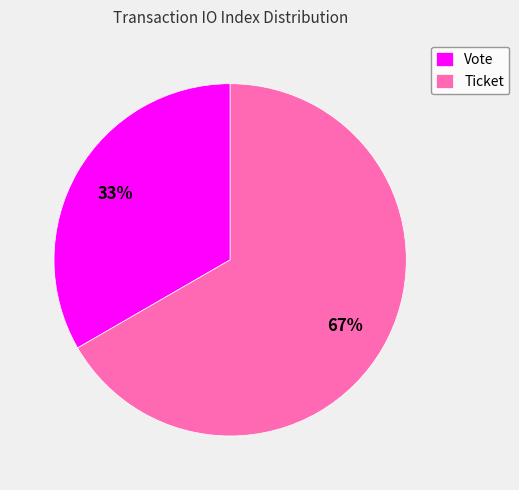

To the nearest percent, what is the combined percentage of Vote and Ticket?

100%